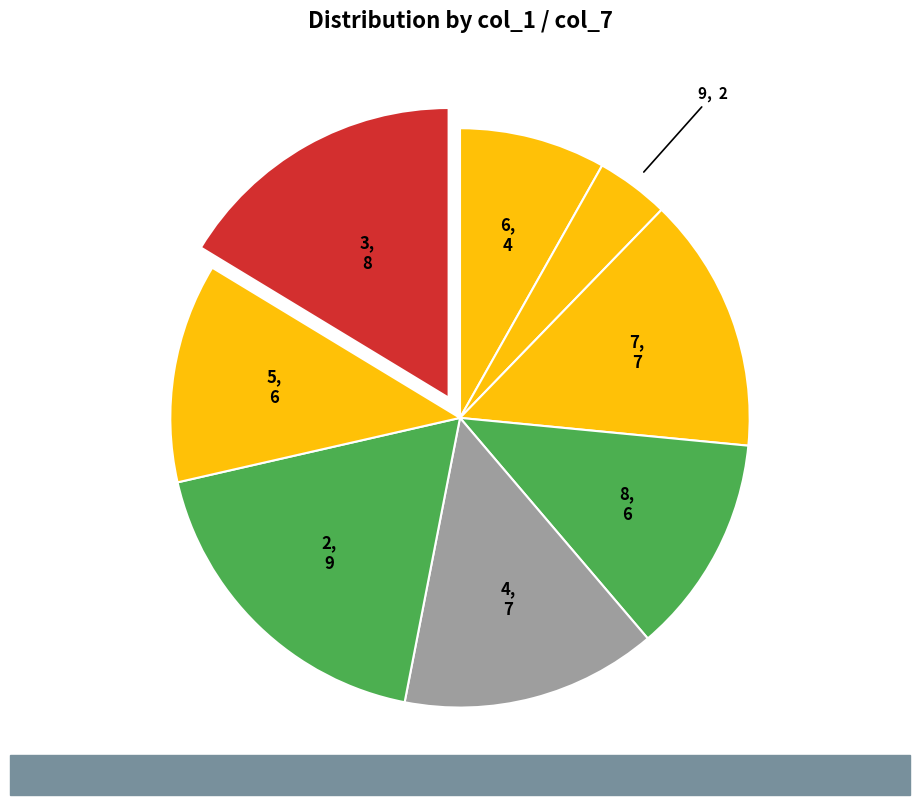

Do 7 and 8 together represent more than half of the pie?

No